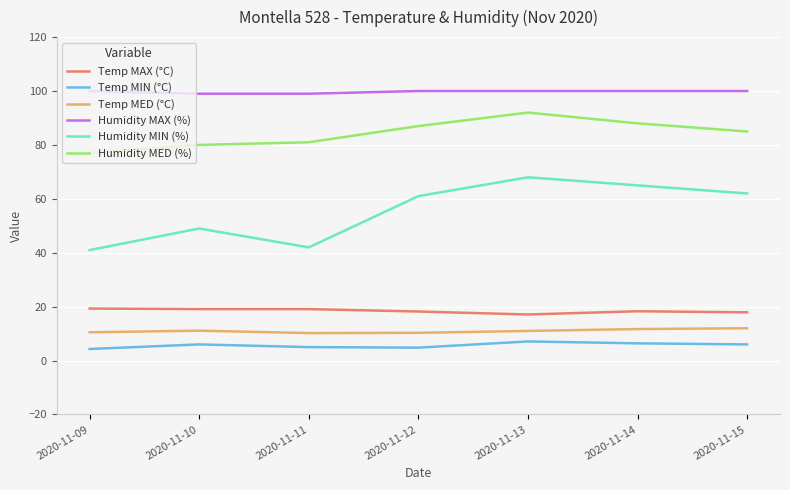

What is the maximum value for Humidity MED (%)?

92.0